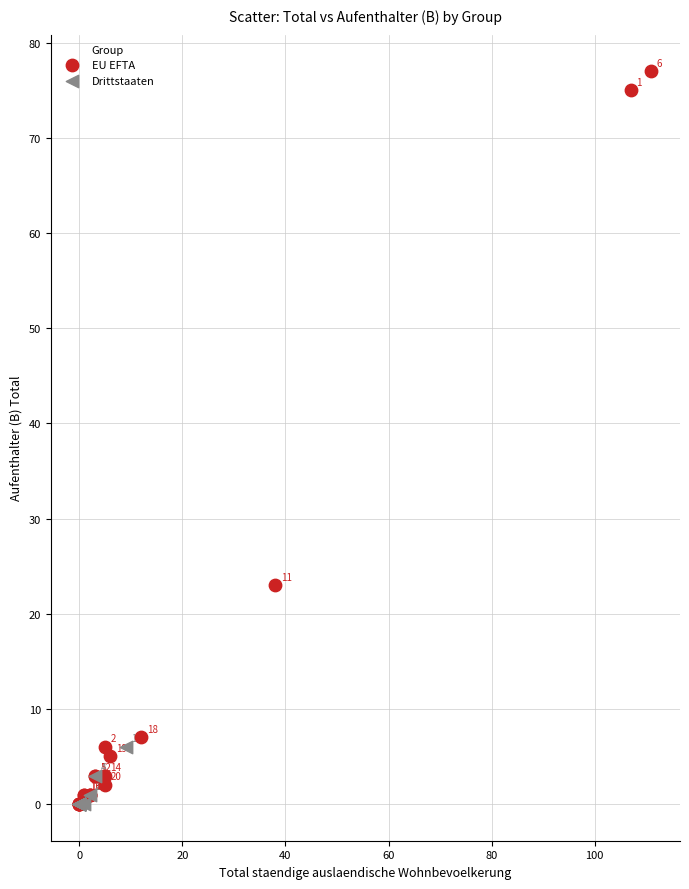

Which series contains the highest Y value?

EU EFTA